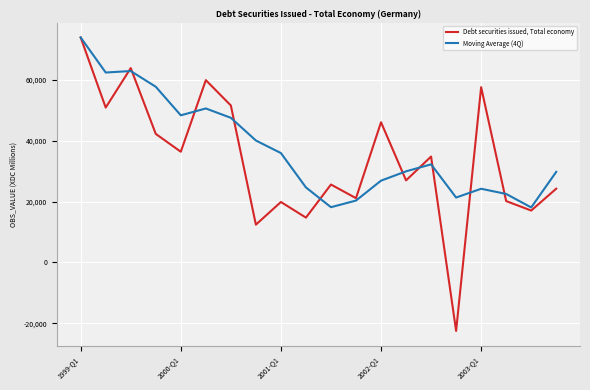

List the series in order of their overall mean, highest first.

Moving Average (4Q), Debt securities issued, Total economy